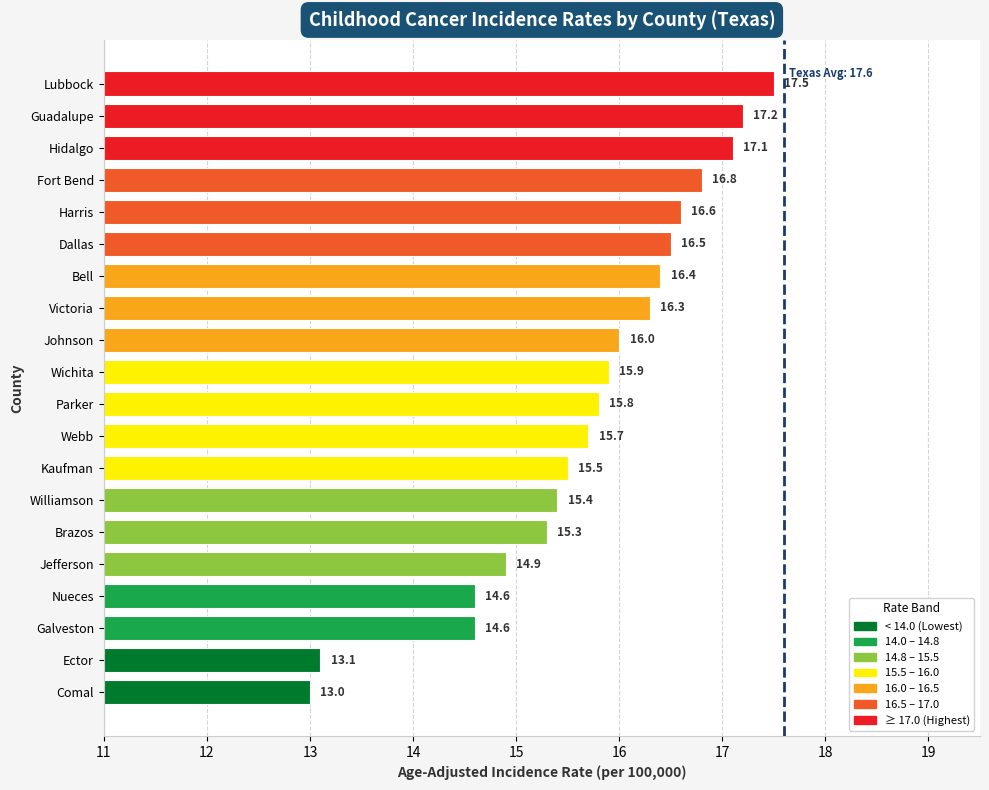

Is it true that the value at Kaufman is 15.5?

True